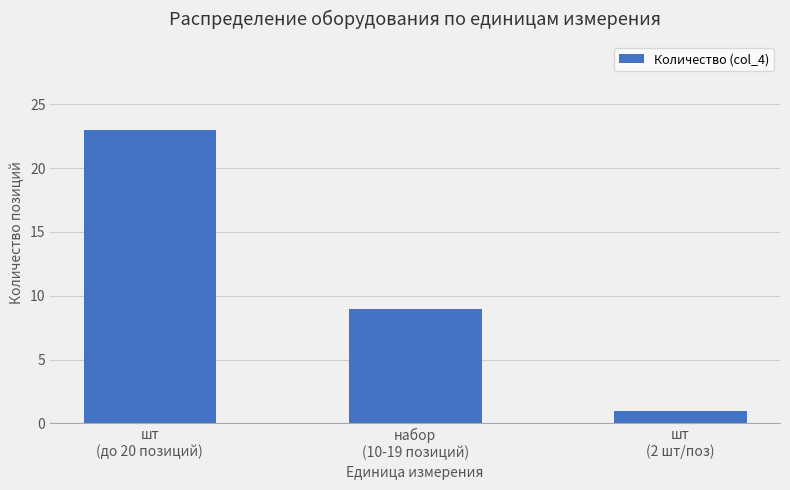

Reading left to right, extract all data points from this chart.

23	9	1